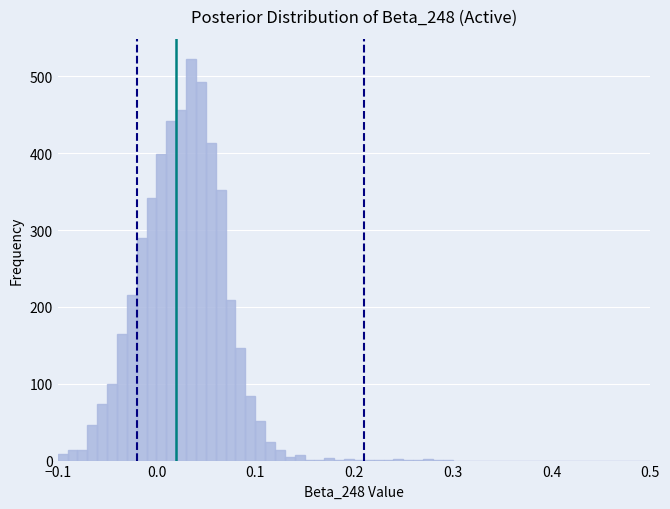

Around what value on the x-axis is the tallest bar? Give the approximate position of its centre, as read against the axis.

0.04